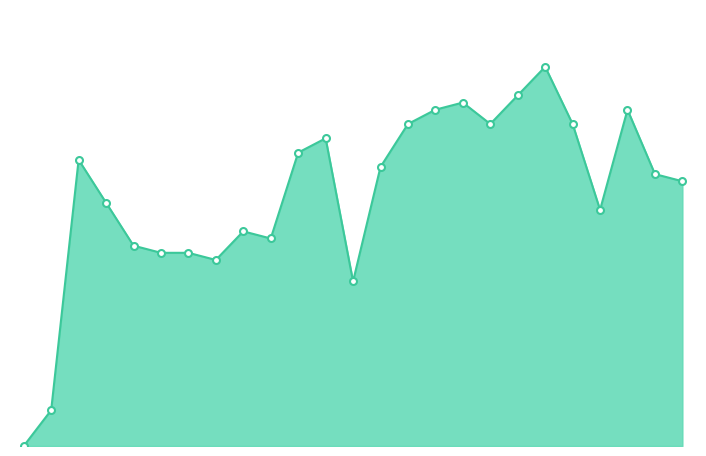

Does the chart have visible grid lines?

No